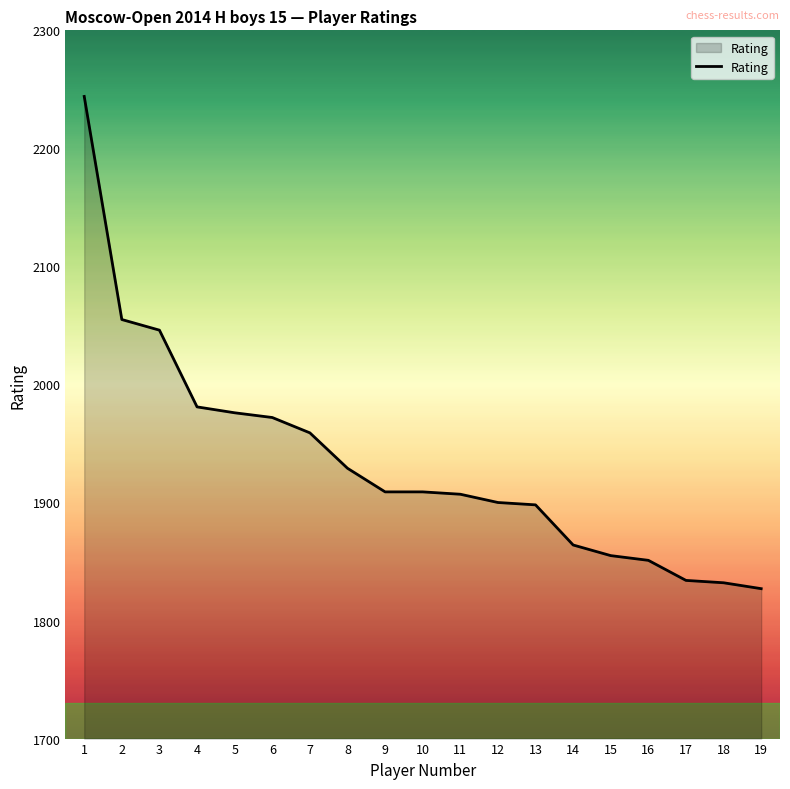

Between 8 and 5, which is larger?

5